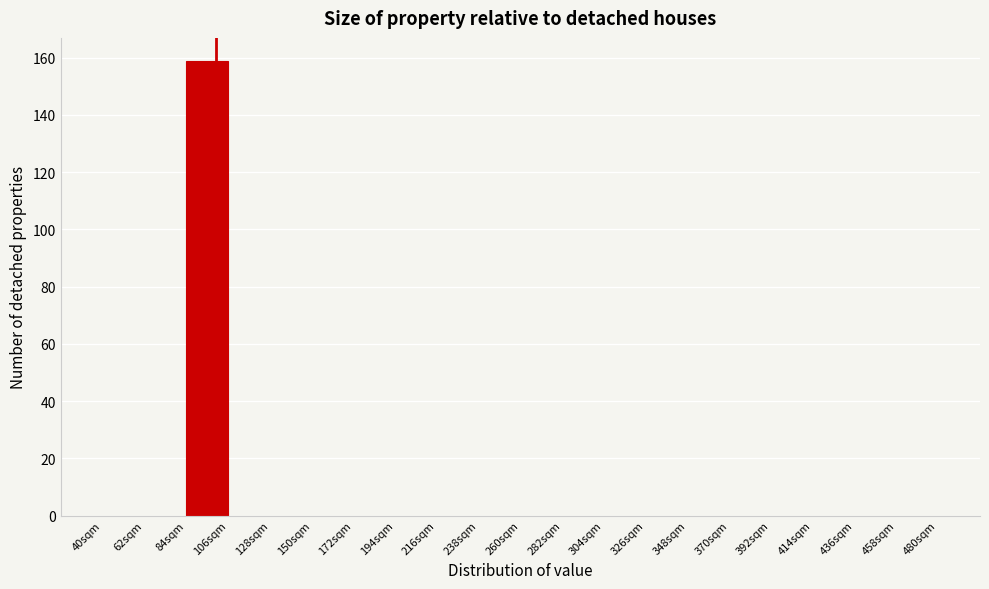

How tall is the bar that spans 84 to 106 on the x-axis? Neither the bar edges nor the heights are printed on the chart, so give them approximately, as read against the axes.

160